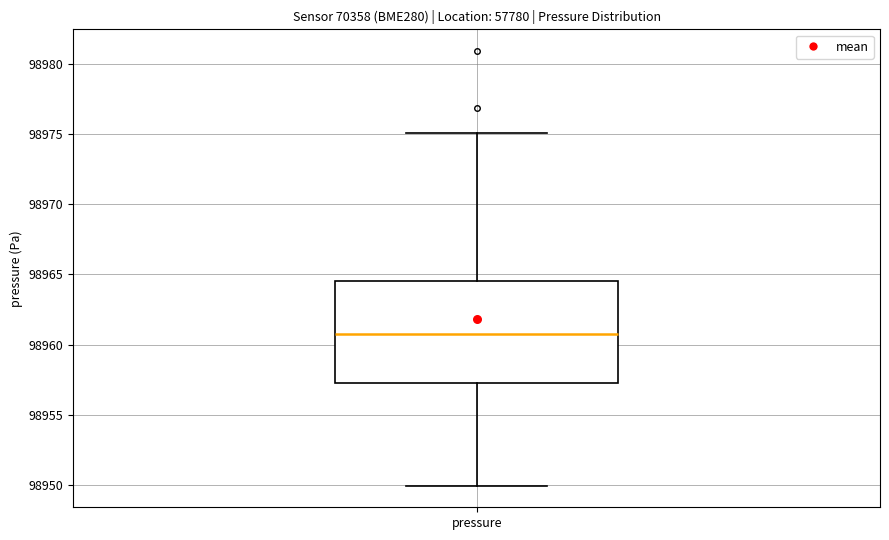

Transcribe this box plot: give where the median line is, the range the box spans, and where the two whiskers end, as read against the y-axis. The values are not printed on the chart, so give them approximately, as read against the axis.

median 98961.0, box 98957.5 to 98964.5, whiskers 98950.0 to 98975.0